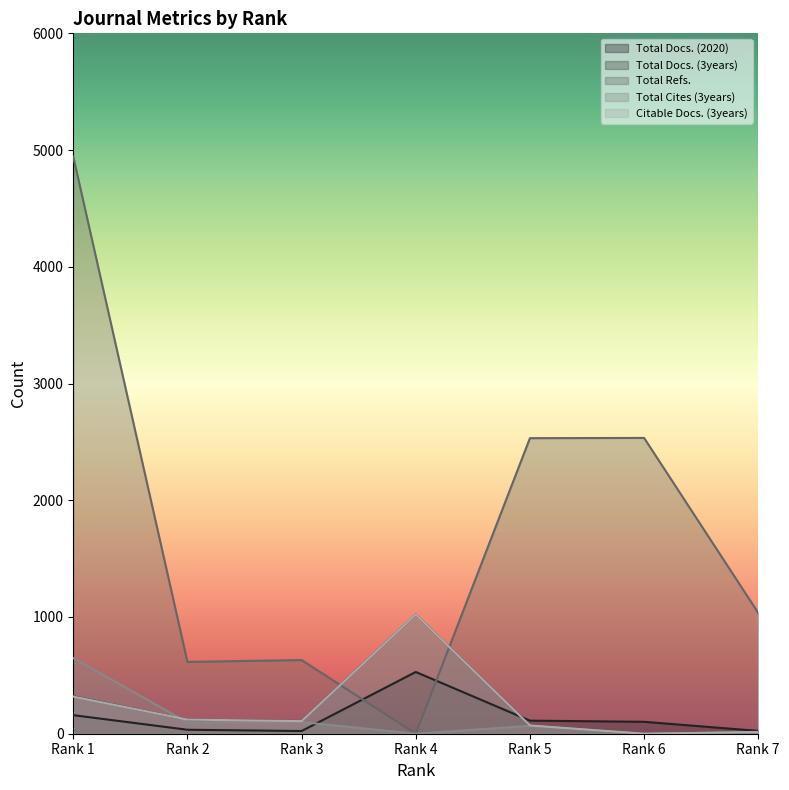

What is the average value of the Total Refs. series?

1756